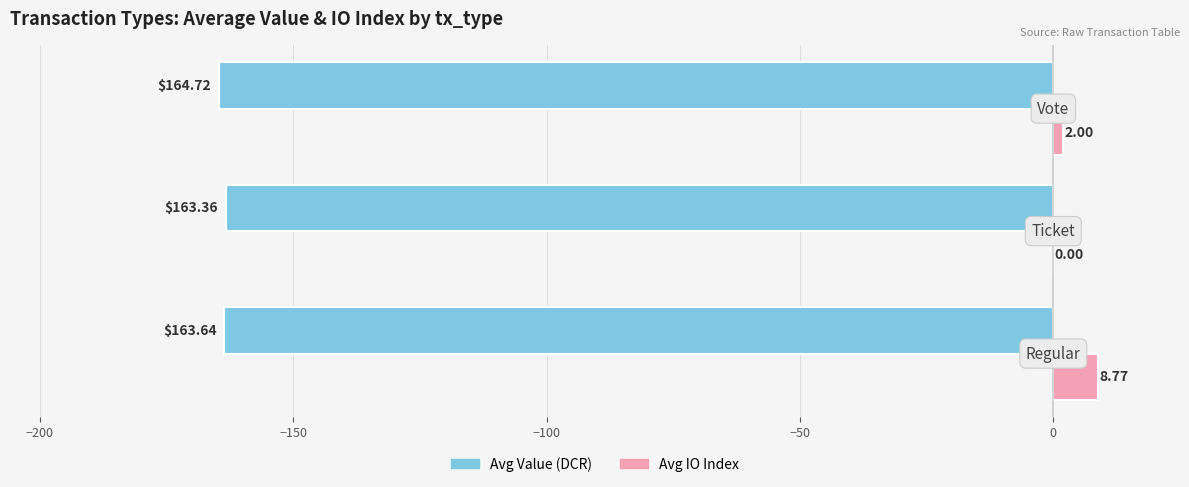

Count the number of data series in this chart.

2